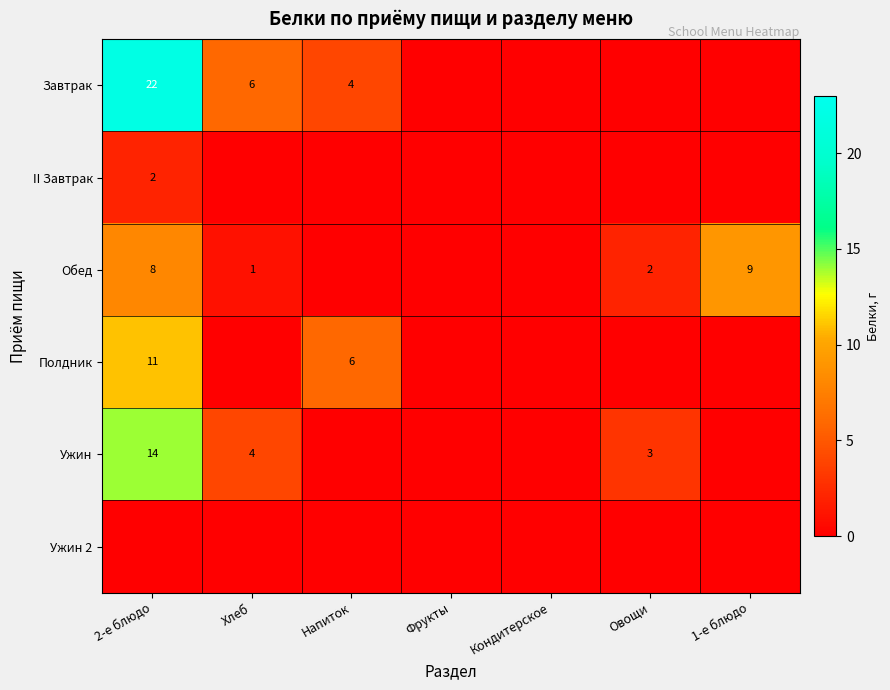

The value of Обед at 2-е блюдо is 8. True or false?

True